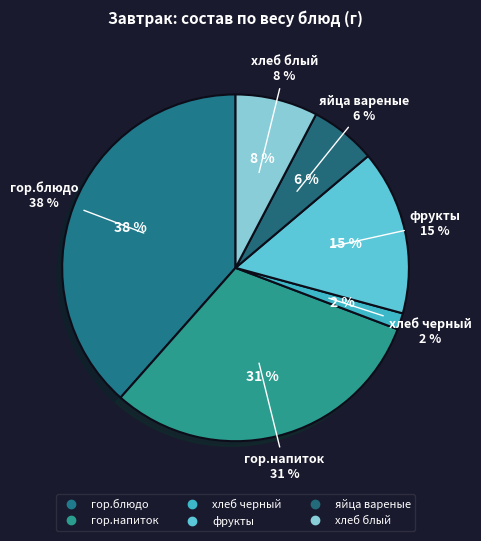

Does яйца вареные account for over 50% of the chart?

No